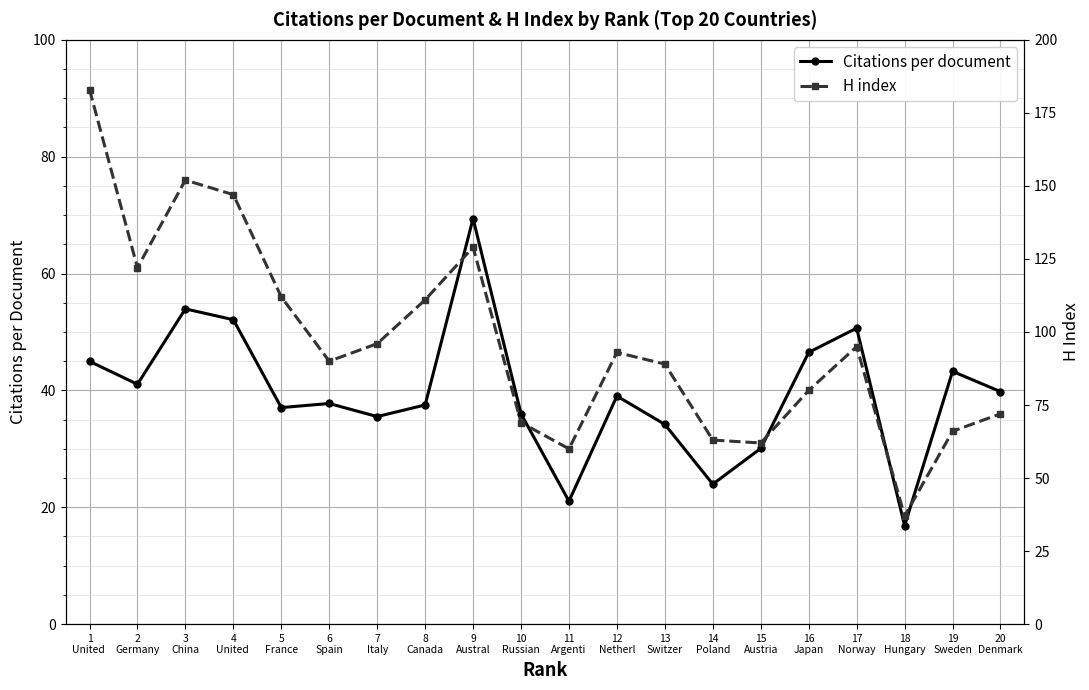

What is the approximate value of Citations per document at 8
Canada?

37.5